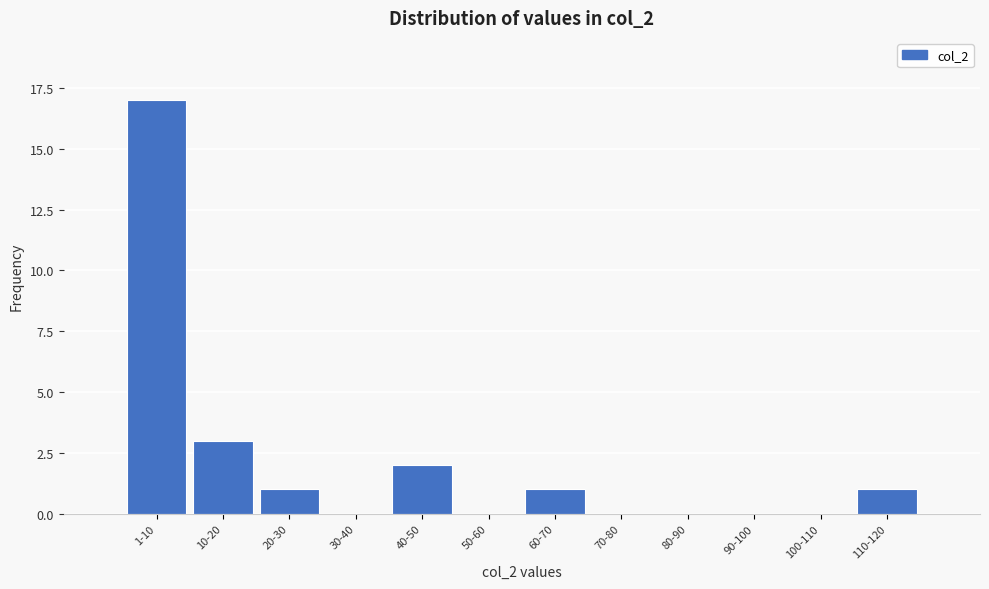

Reading left to right, list all the values displayed in this chart.

1-10=17	10-20=3	20-30=1	30-40=0	40-50=2	50-60=0	60-70=1	70-80=0	80-90=0	90-100=0	100-110=0	110-120=1